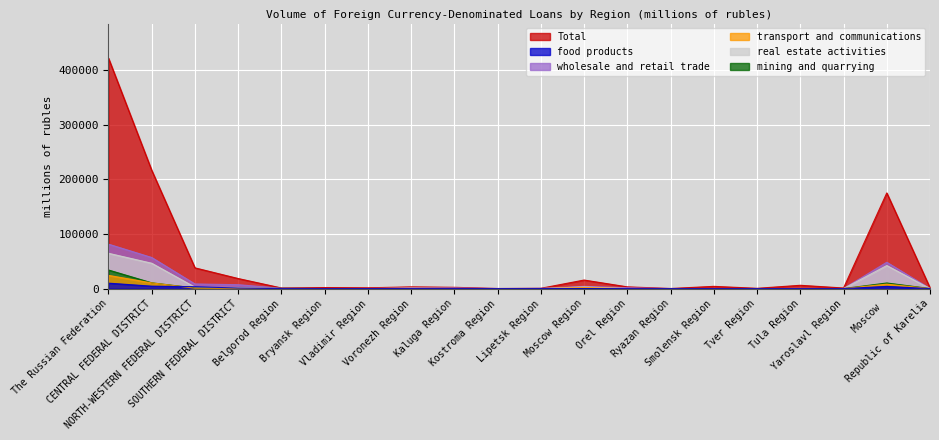

What are all the series names shown in the legend?

Total, food products, wholesale and retail trade, transport and communications, real estate activities, mining and quarrying